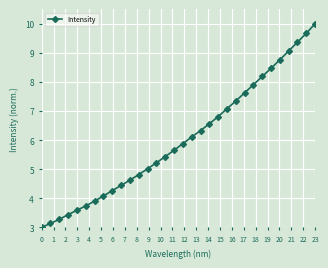

What is the difference between the second highest and second lowest values?

6.5